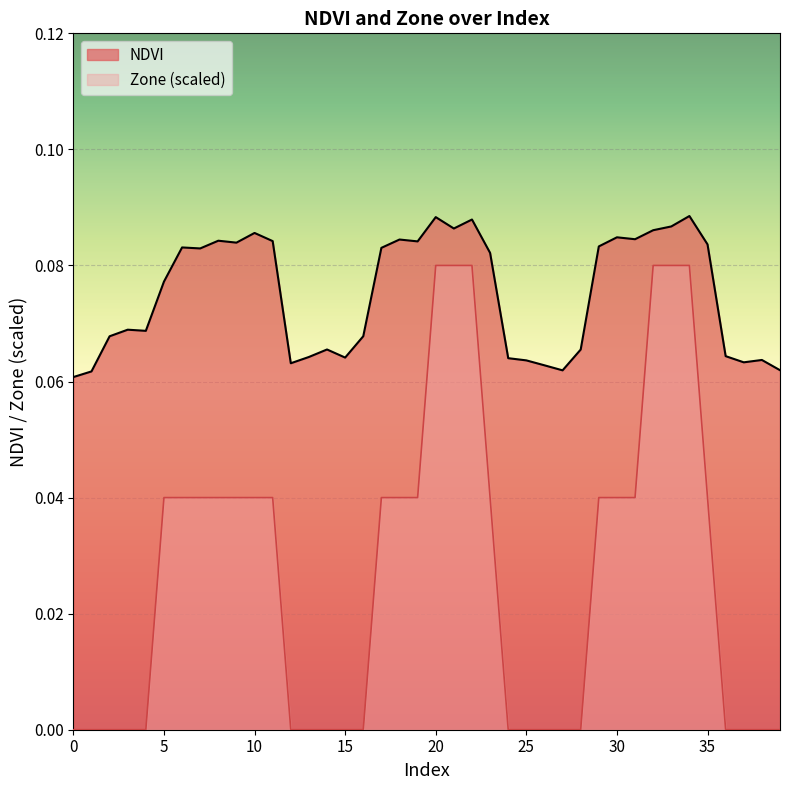

Reading left to right, list all the values displayed in this chart.

NDVI: 0=0.1	1=0.1	2=0.1	3=0.1	4=0.1	5=0.1	6=0.1	7=0.1	8=0.1	9=0.1	10=0.1	11=0.1	12=0.1	13=0.1	14=0.1	15=0.1	16=0.1	17=0.1	18=0.1	19=0.1	20=0.1	21=0.1	22=0.1	23=0.1	24=0.1	25=0.1	26=0.1	27=0.1	28=0.1	29=0.1	30=0.1	31=0.1	32=0.1	33=0.1	34=0.1	35=0.1	36=0.1	37=0.1	38=0.1	39=0.1
Zone: 0=0.0	1=0.0	2=0.0	3=0.0	4=0.0	5=0.0	6=0.0	7=0.0	8=0.0	9=0.0	10=0.0	11=0.0	12=0.0	13=0.0	14=0.0	15=0.0	16=0.0	17=0.0	18=0.0	19=0.0	20=0.1	21=0.1	22=0.1	23=0.0	24=0.0	25=0.0	26=0.0	27=0.0	28=0.0	29=0.0	30=0.0	31=0.0	32=0.1	33=0.1	34=0.1	35=0.0	36=0.0	37=0.0	38=0.0	39=0.0